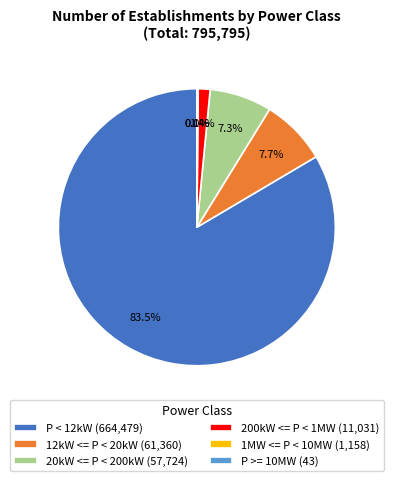

Is there any slice that represents more than half of the pie?

Yes